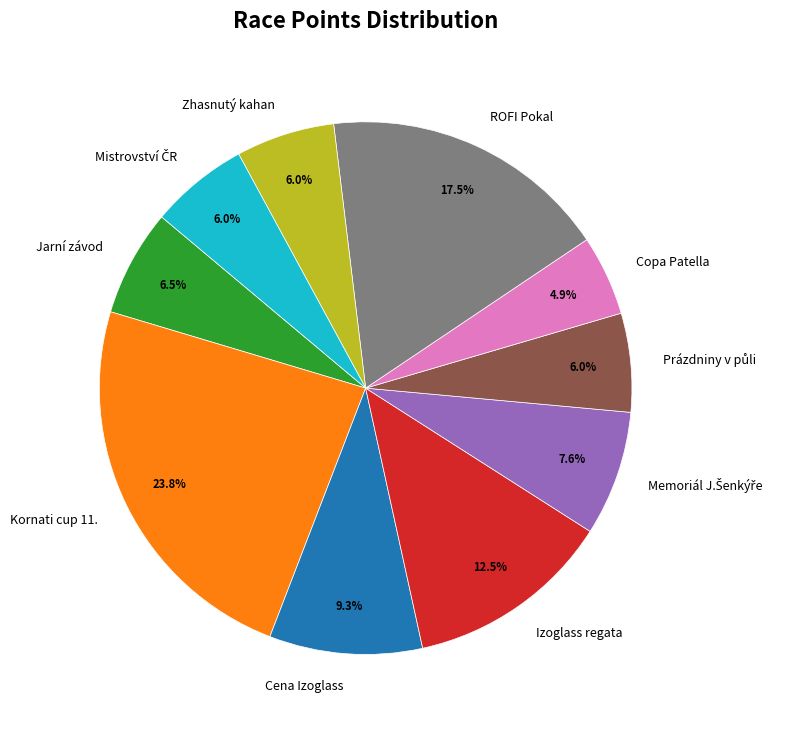

To the nearest percent, what is the difference between the largest and smallest slice percentages?

19%